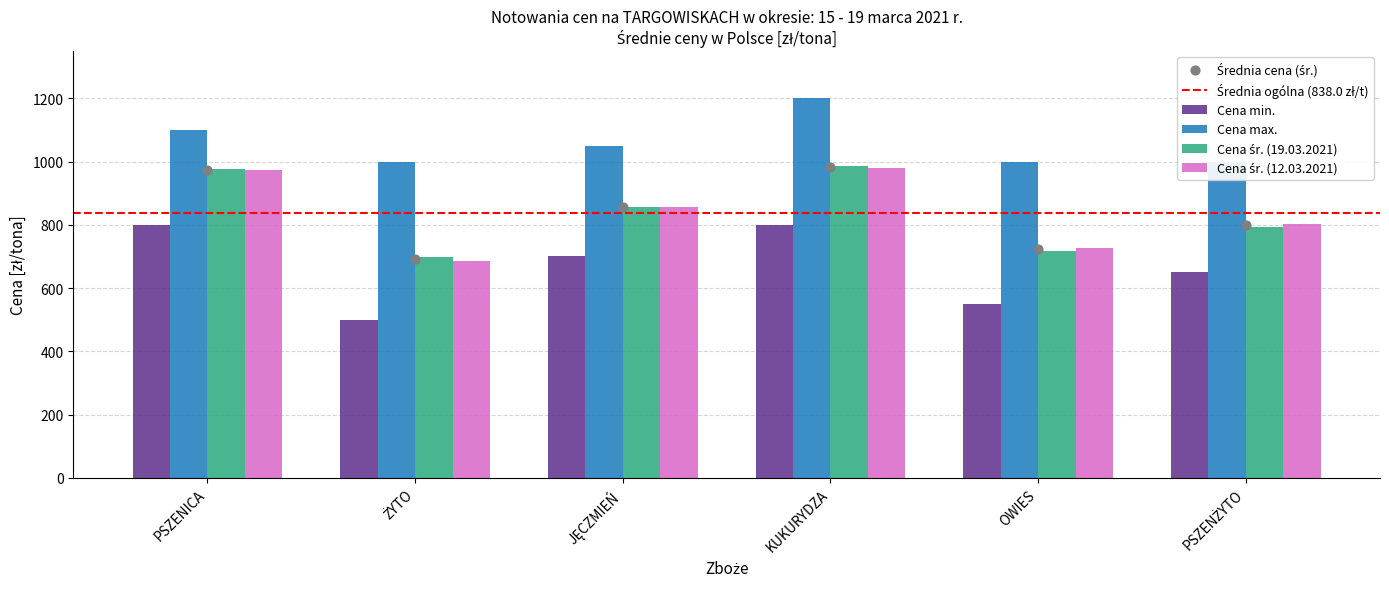

Which series reaches the maximum Y coordinate?

Cena max.